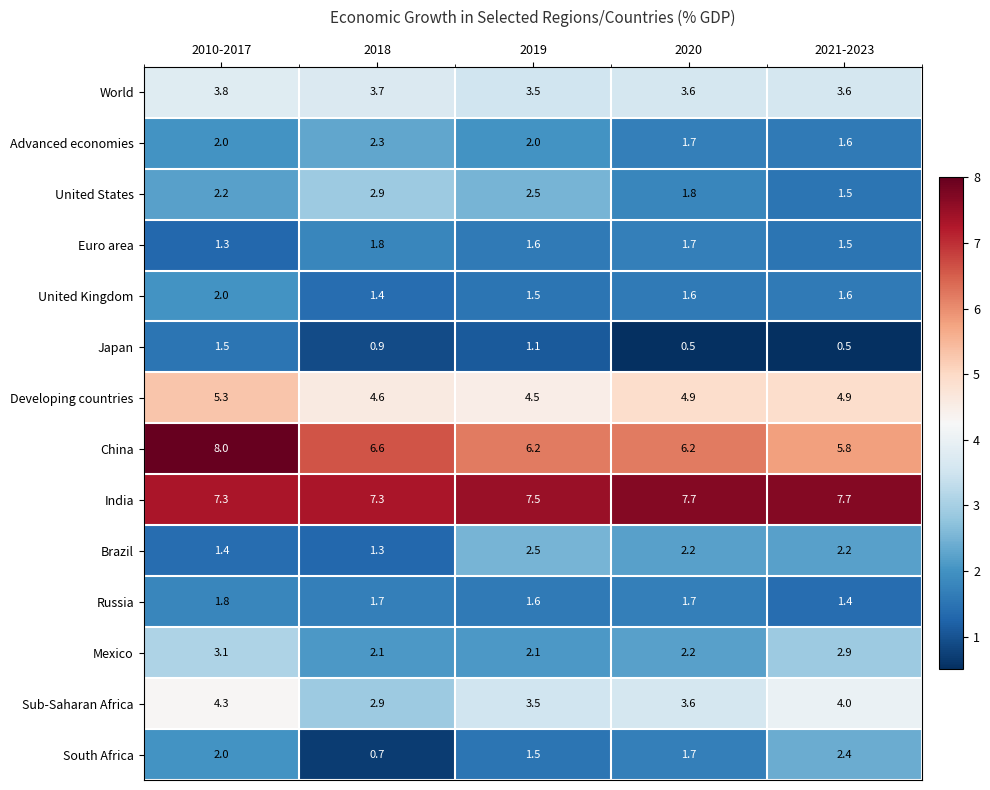

What is the approximate value of China at 2019?

6.2